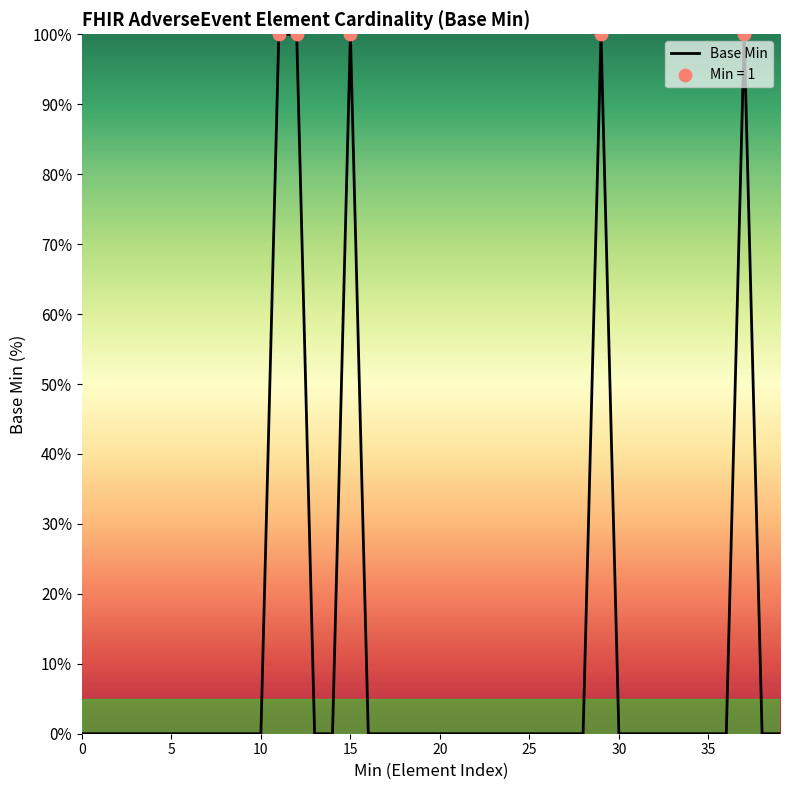

What is the maximum value shown in the chart?

100